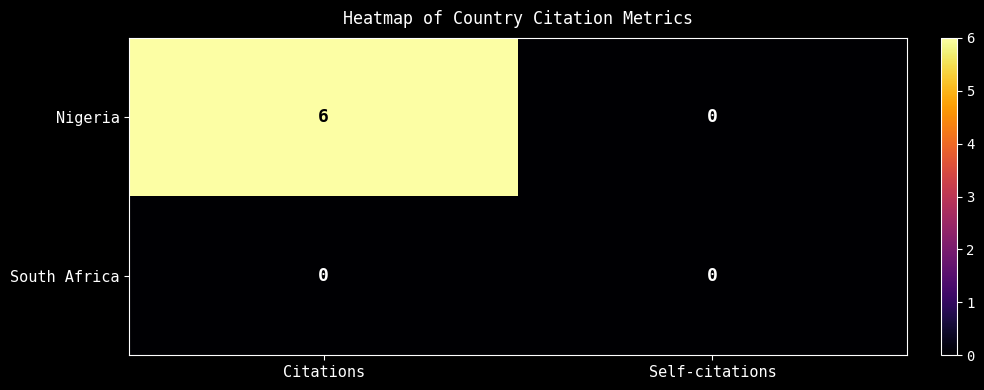

At which category is the sum across all series the highest?

Citations